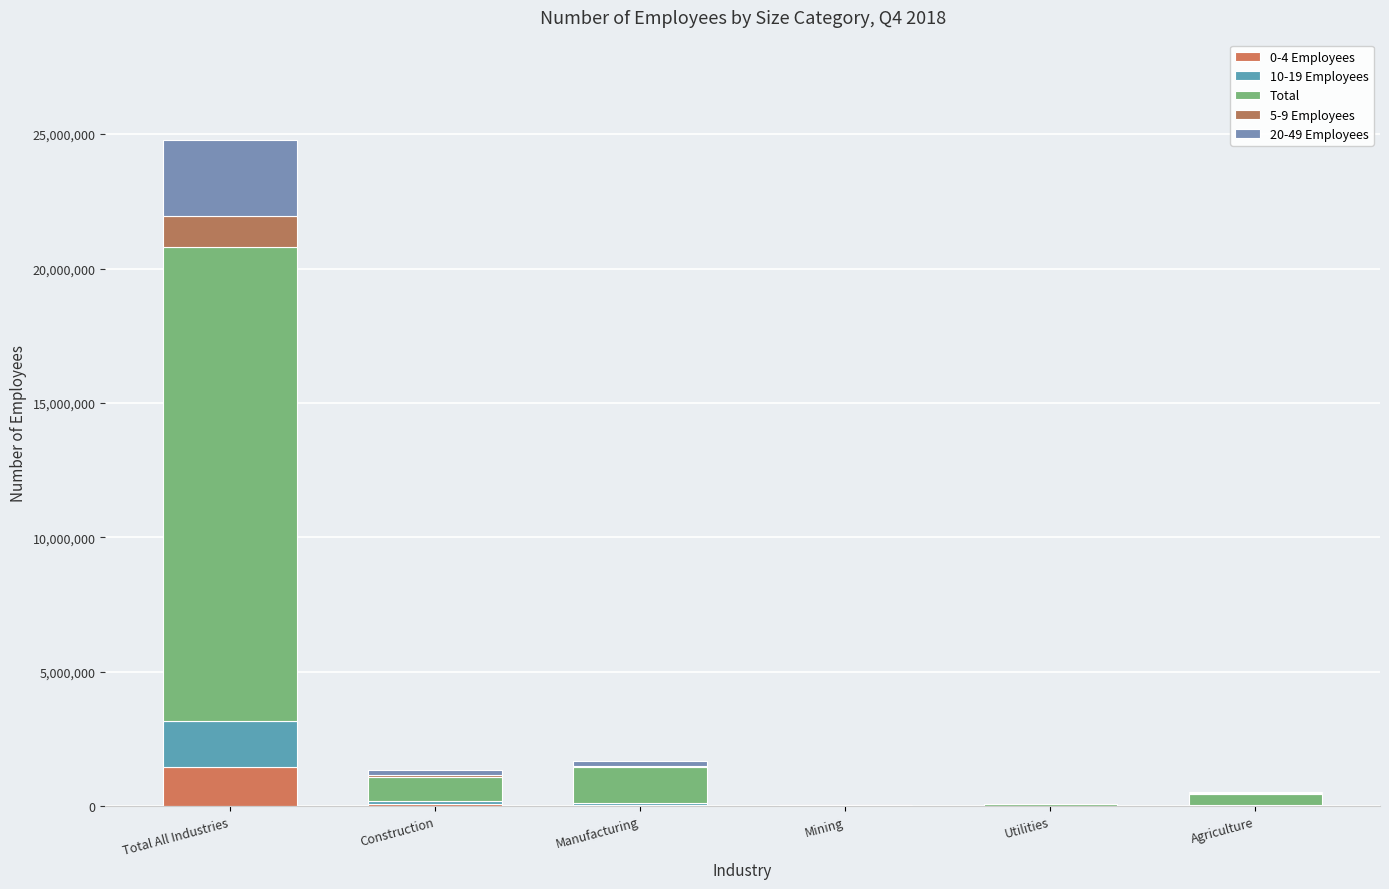

True or false: Total has a value of 877644 at Construction.

True